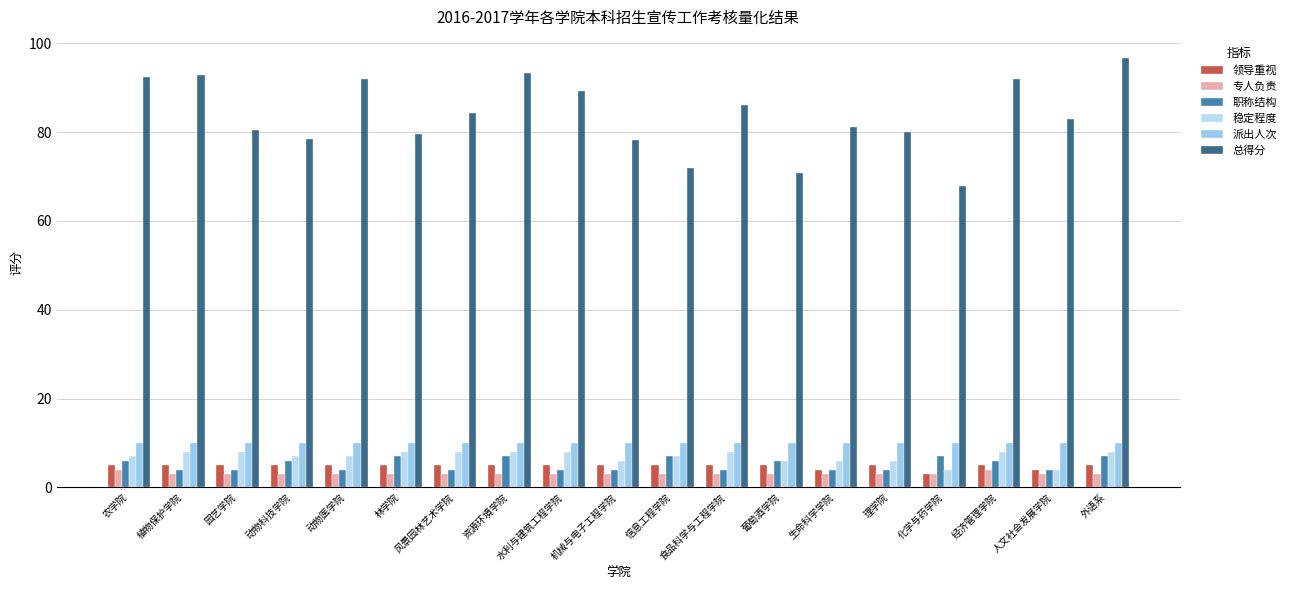

What is the smallest value displayed?

3.0